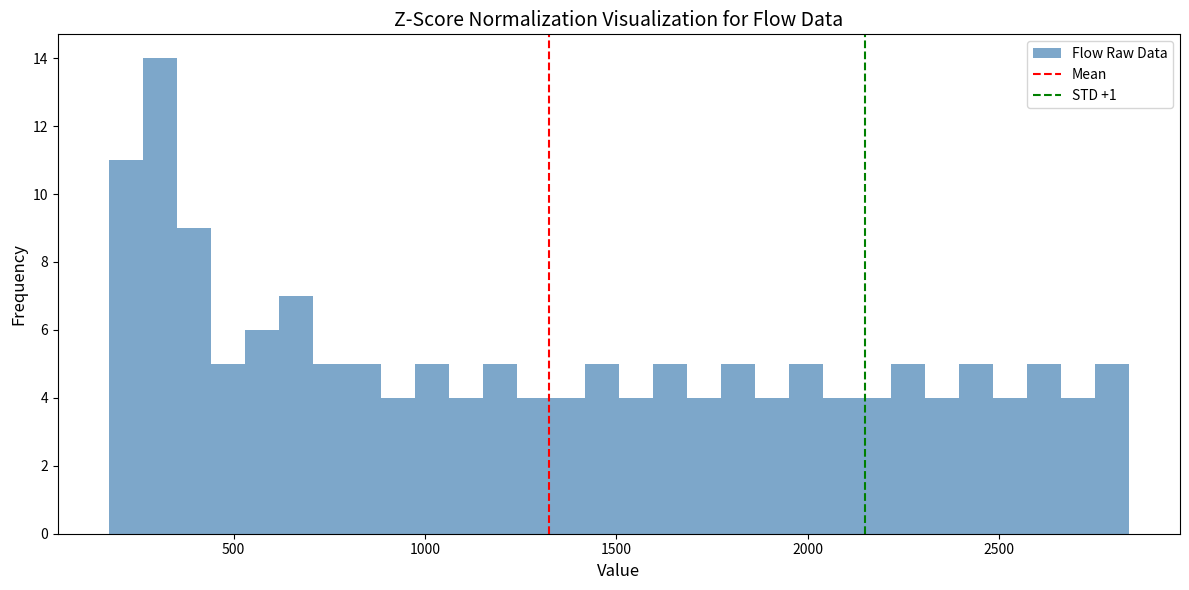

Read against the x-axis, roughly where is the centre of the tallest bar?

300